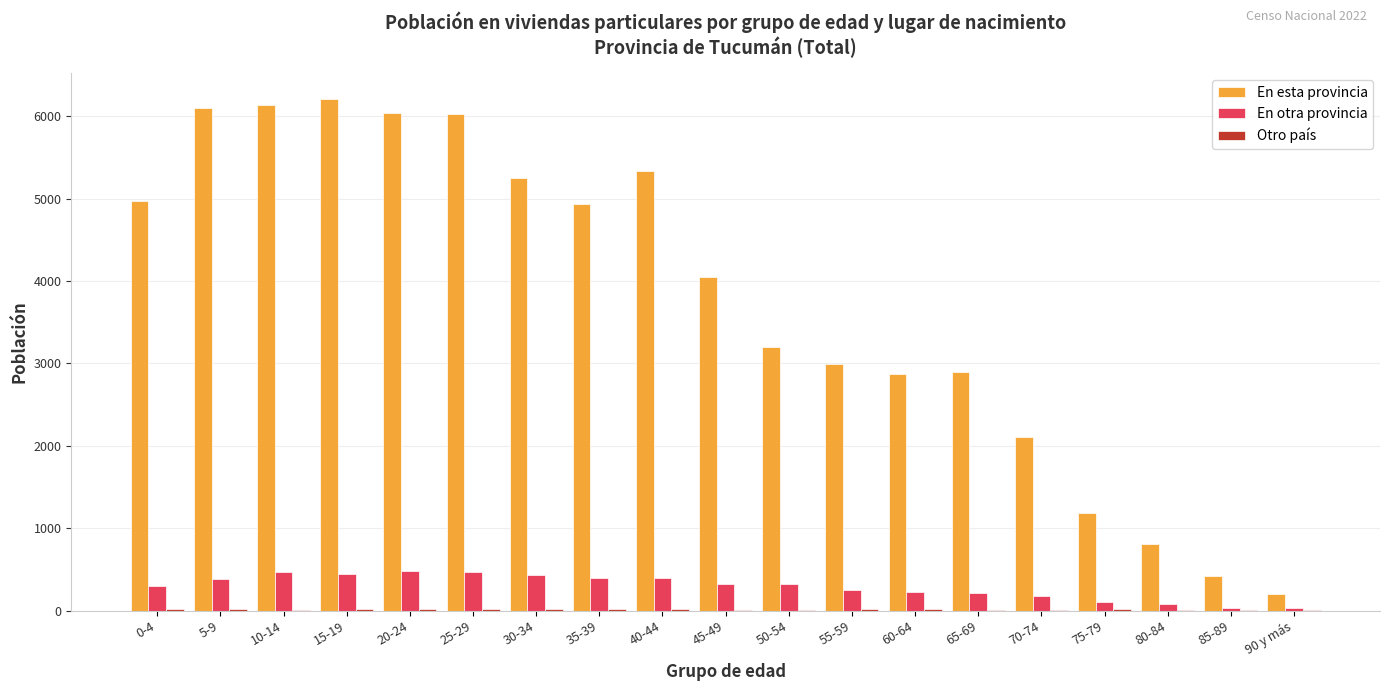

The value of En esta provincia at 30-34 is 5251. True or false?

True